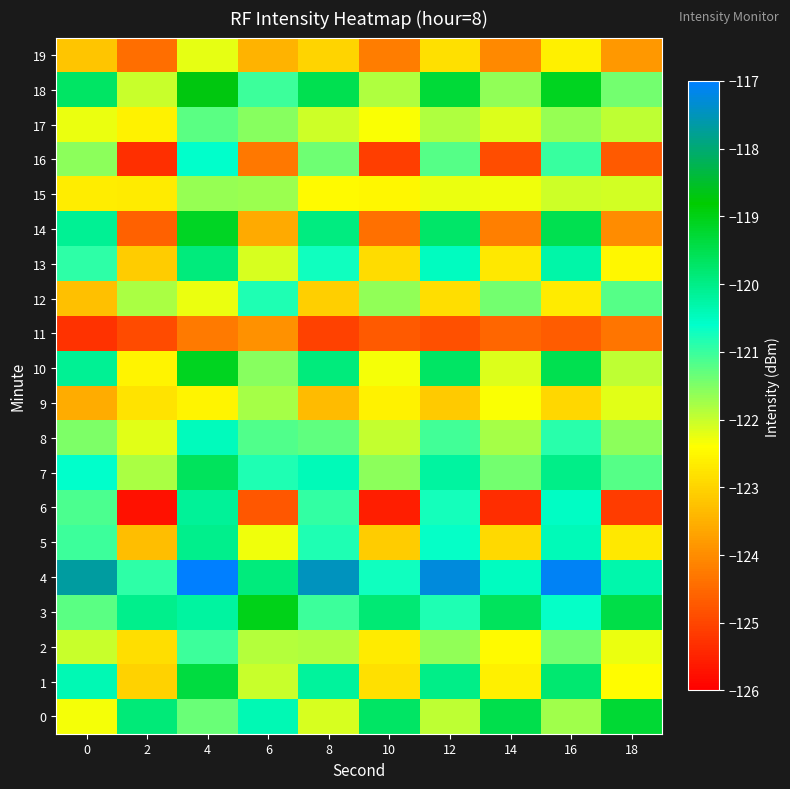

Count the number of data series in this chart.

20